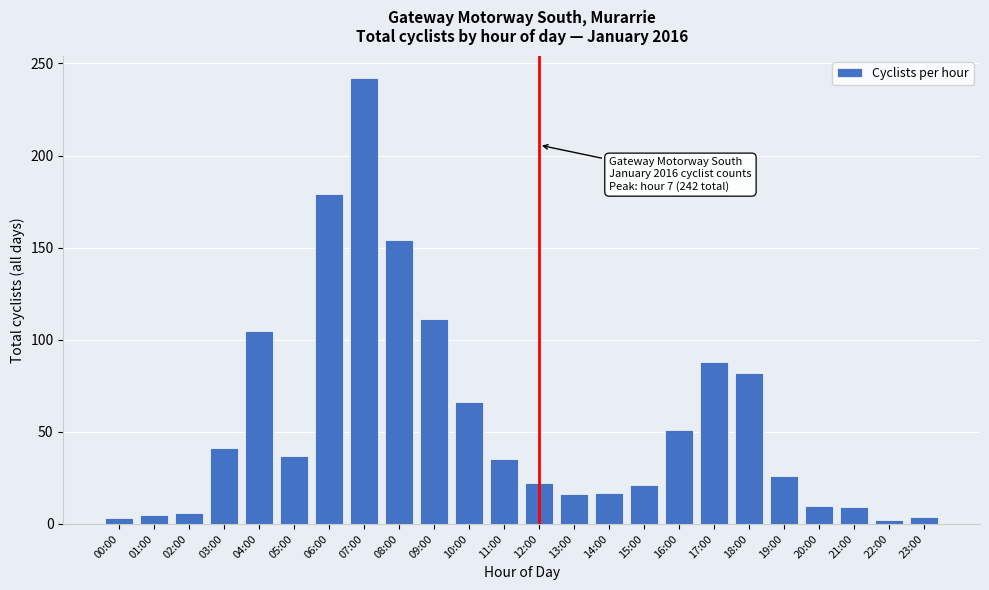

At which label is the value closest to 122?

09:00